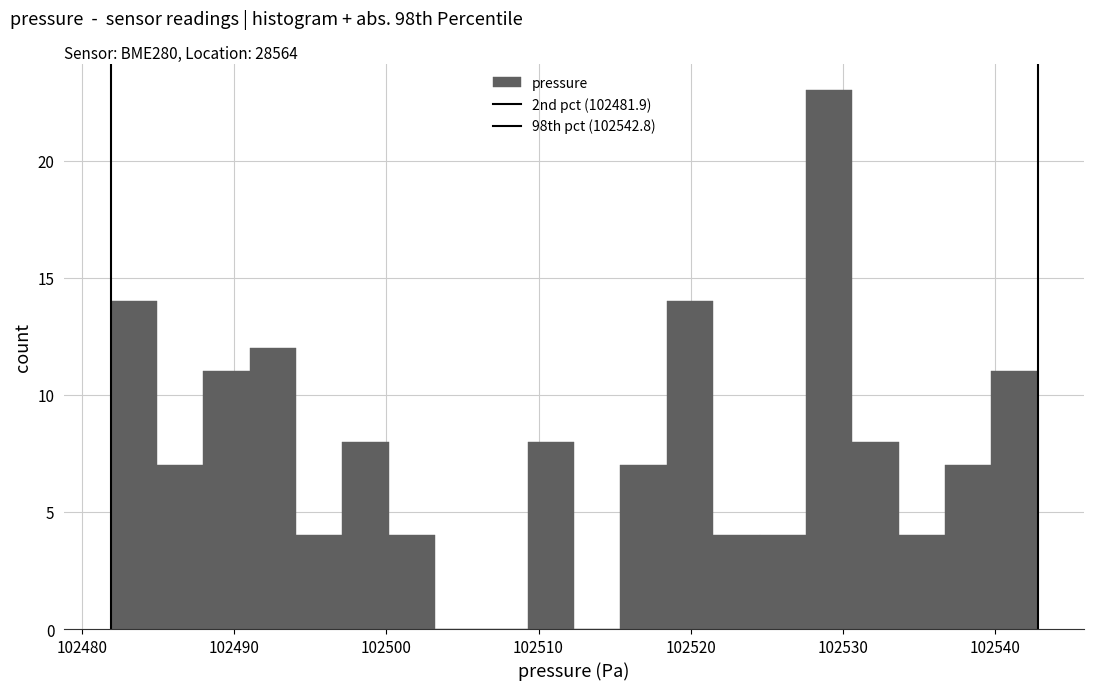

Around what value on the x-axis is the tallest bar? Give the approximate position of its centre, as read against the axis.

102529